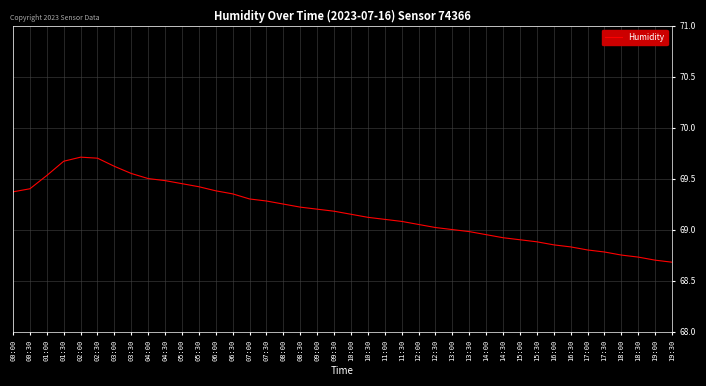

How many lines are shown in the chart?

1